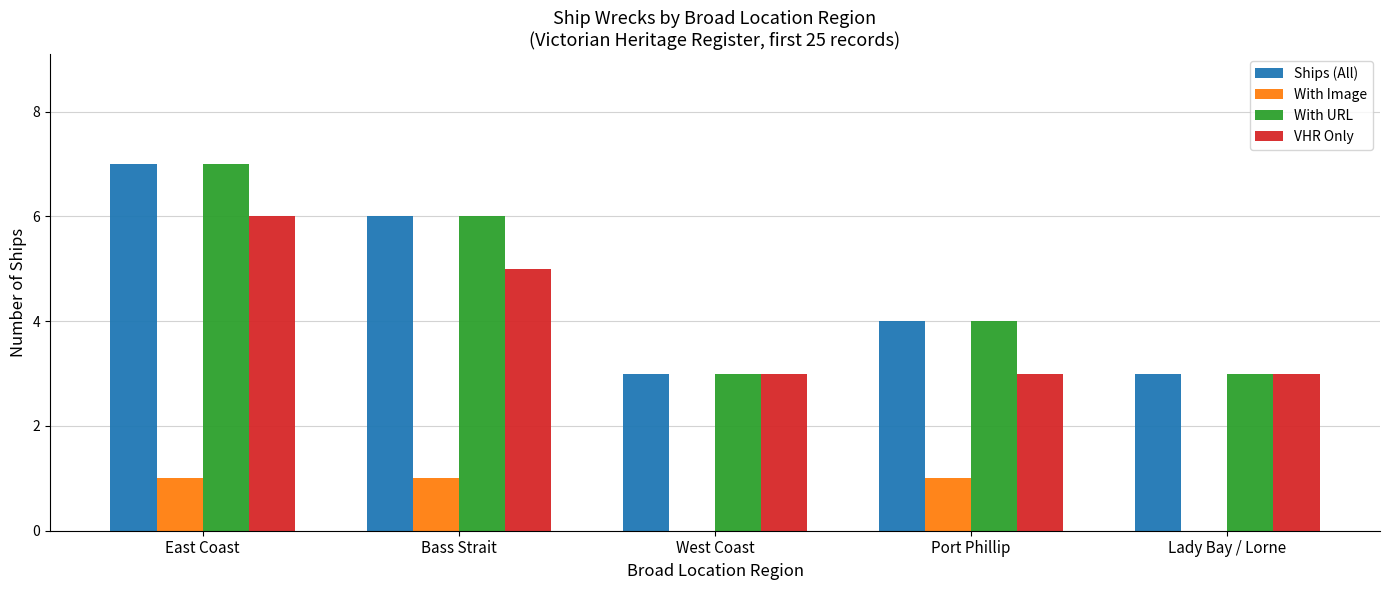

What is the maximum value for Ships (All)?

7